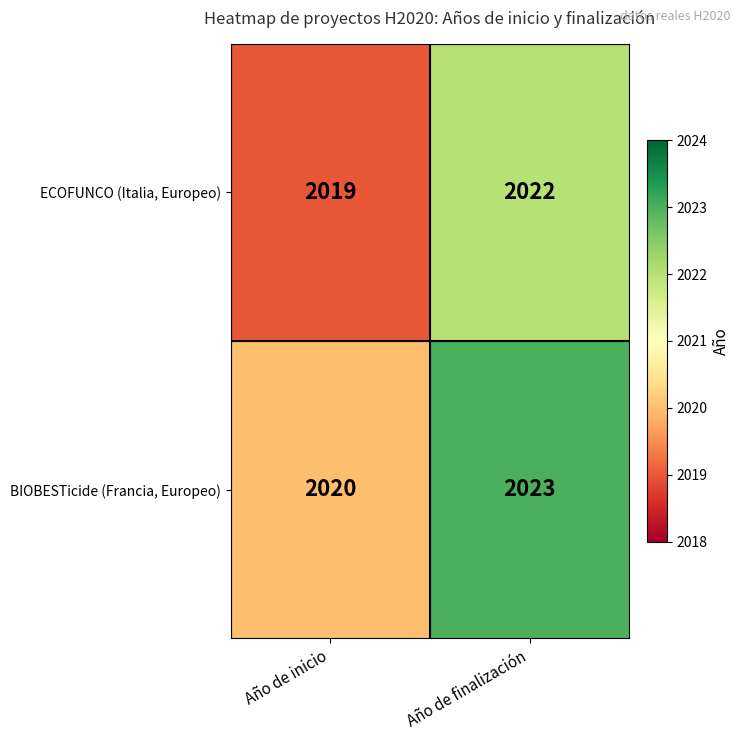

Rank the series at Año de inicio from lowest to highest value.

ECOFUNCO (Italia, Europeo), BIOBESTicide (Francia, Europeo)